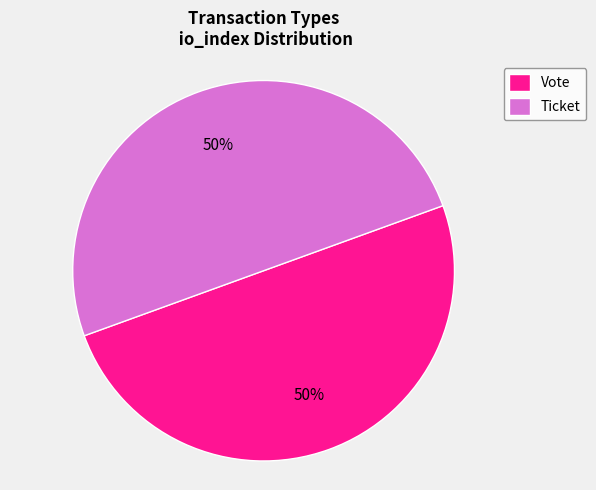

What is the ratio of the value at Ticket to the value at Vote?

1.0